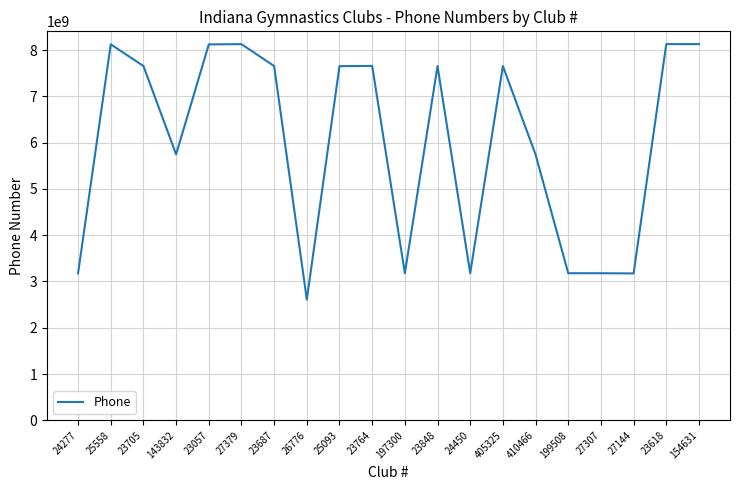

What is the ratio of the value at 410466 to the value at 27379?

0.7